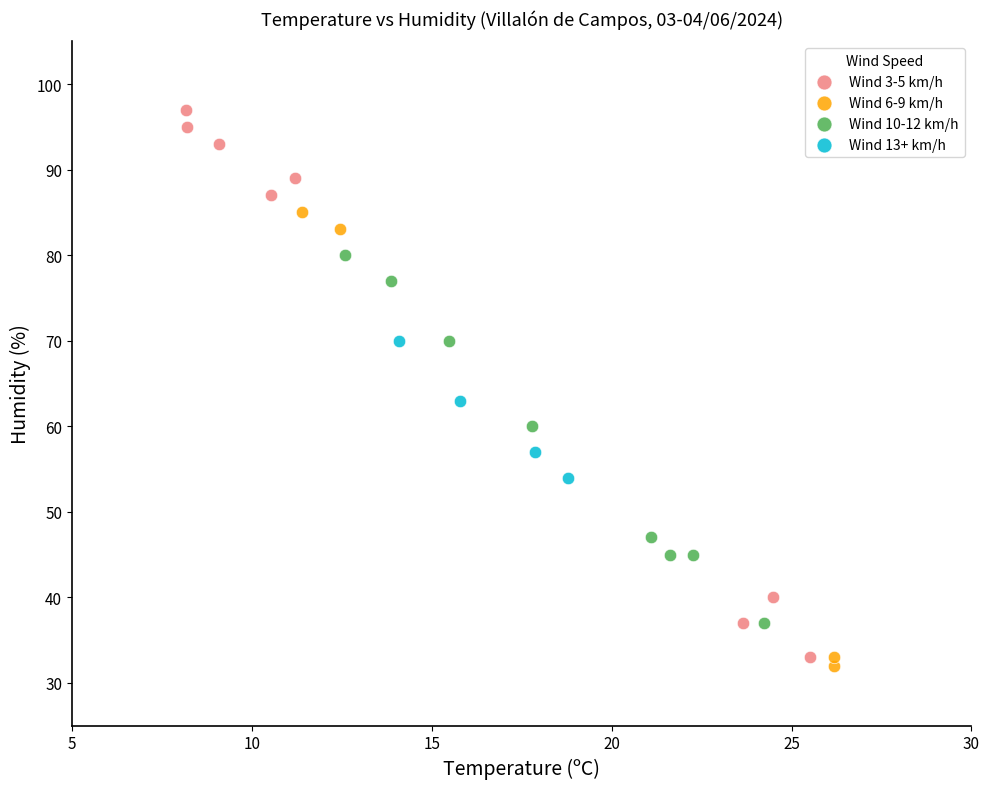

Which series contains the highest Y value?

Wind 3-5 km/h